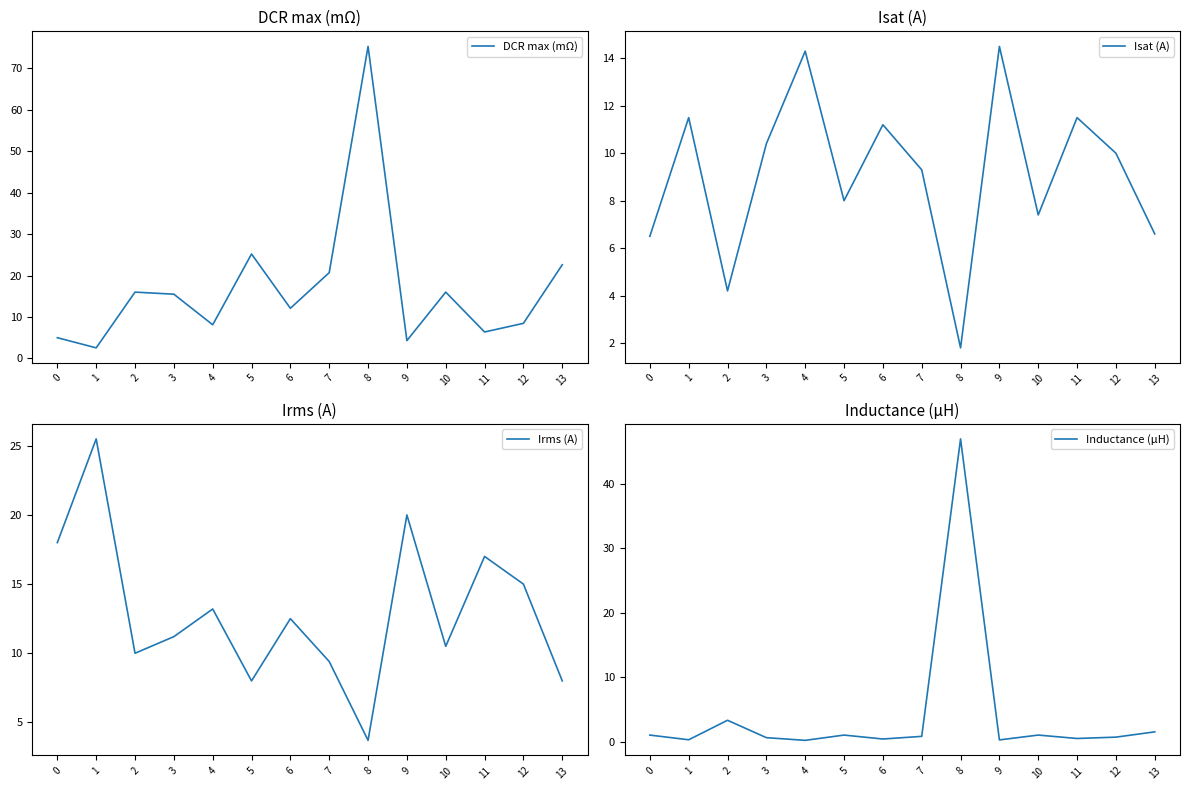

Which series has the largest total across all categories?

DCR max (mΩ)